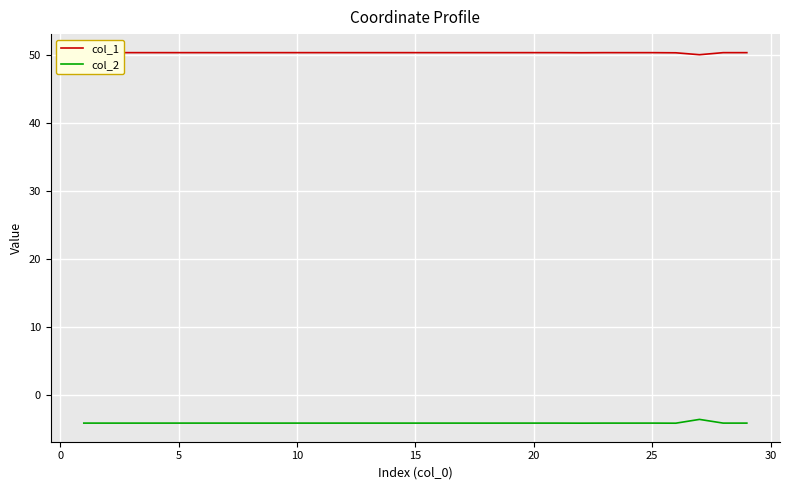

What is the difference between the maximum and minimum values in the col_1 series?

0.3